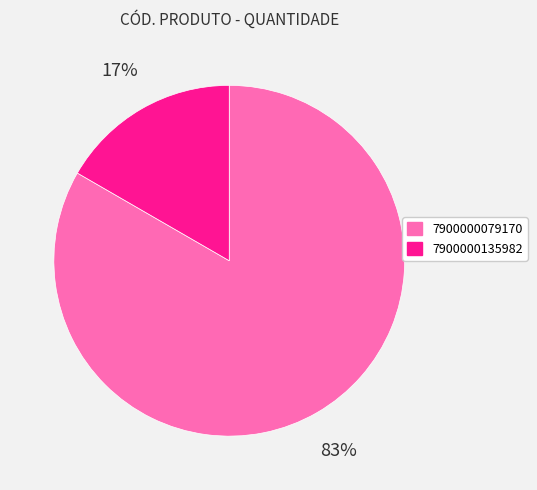

Is it true that 7900000135982 is 8% of the pie?

False